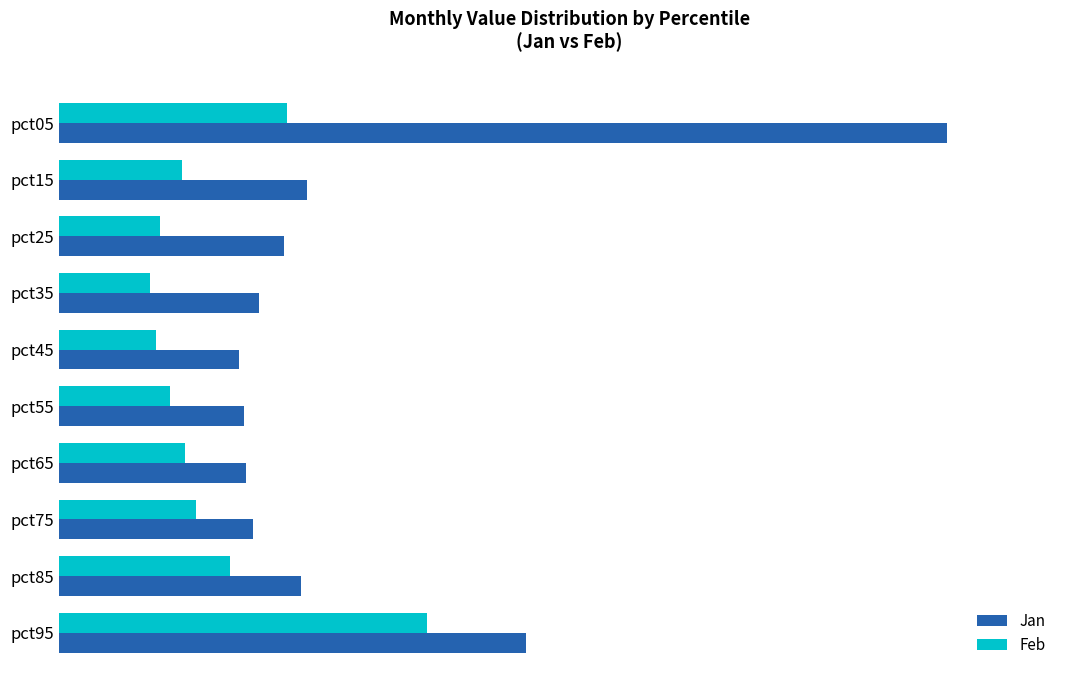

What is the sum of all Jan values?

5.5